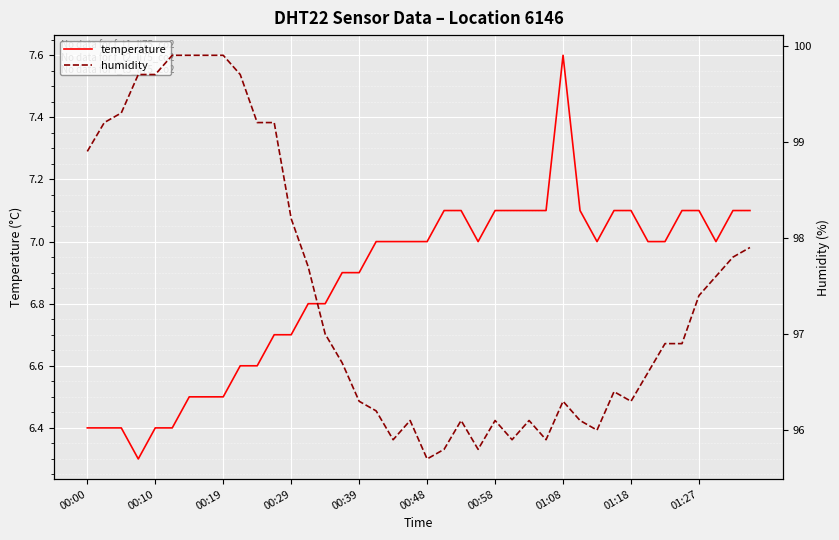

Reading left to right, transcribe all the data shown in this chart.

temperature: 6.4	6.4	6.4	6.3	6.4	6.4	6.5	6.5	6.5	6.6	6.6	6.7	6.7	6.8	6.8	6.9	6.9	7.0	7.0	7.0	7.0	7.1	7.1	7.0	7.1	7.1	7.1	7.1	7.6	7.1	7.0	7.1	7.1	7.0	7.0	7.1	7.1	7.0	7.1	7.1
humidity: 98.9	99.2	99.3	99.7	99.7	99.9	99.9	99.9	99.9	99.7	99.2	99.2	98.2	97.7	97.0	96.7	96.3	96.2	95.9	96.1	95.7	95.8	96.1	95.8	96.1	95.9	96.1	95.9	96.3	96.1	96.0	96.4	96.3	96.6	96.9	96.9	97.4	97.6	97.8	97.9